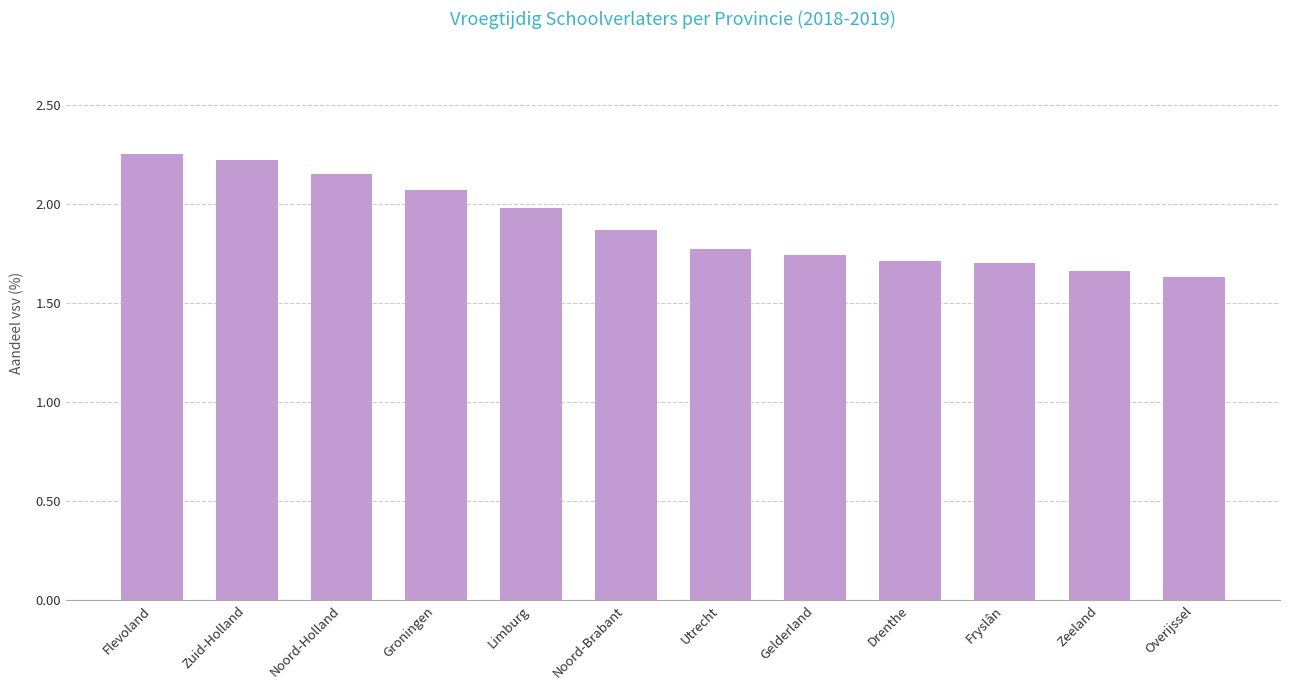

Which category has the lowest value across all series?

Overijssel